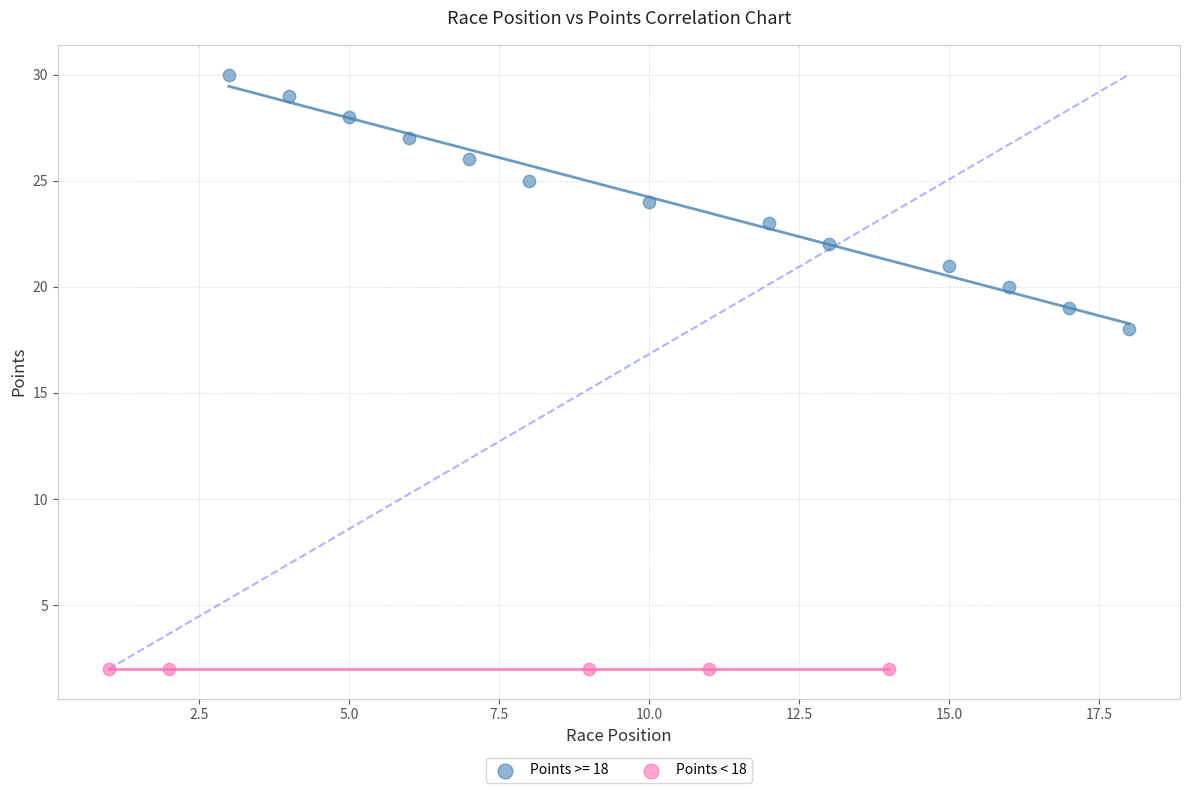

Which series reaches the maximum Y coordinate?

Points >= 18